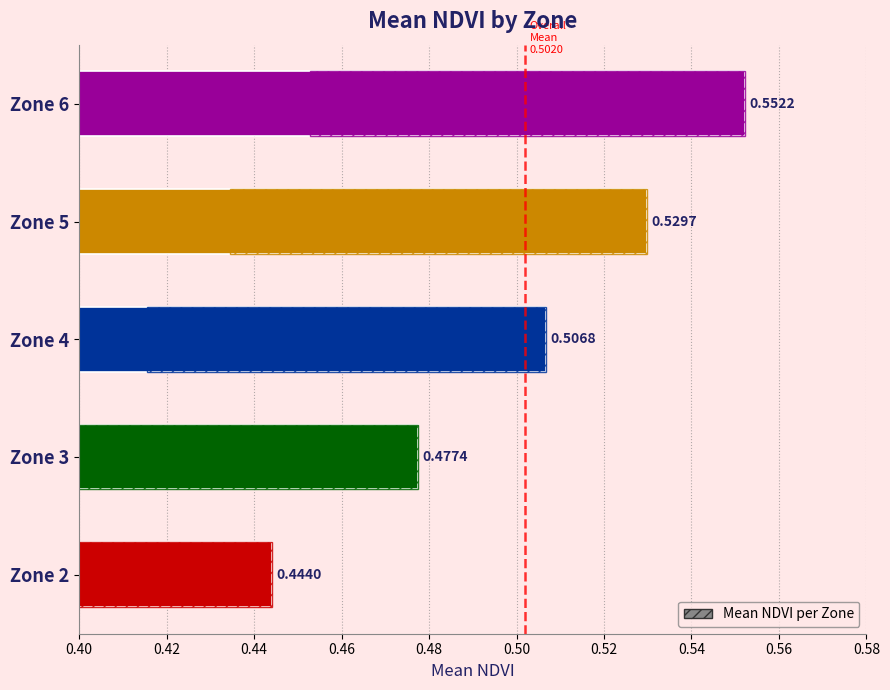

Between Zone 6 and Zone 5, which is larger?

Zone 6